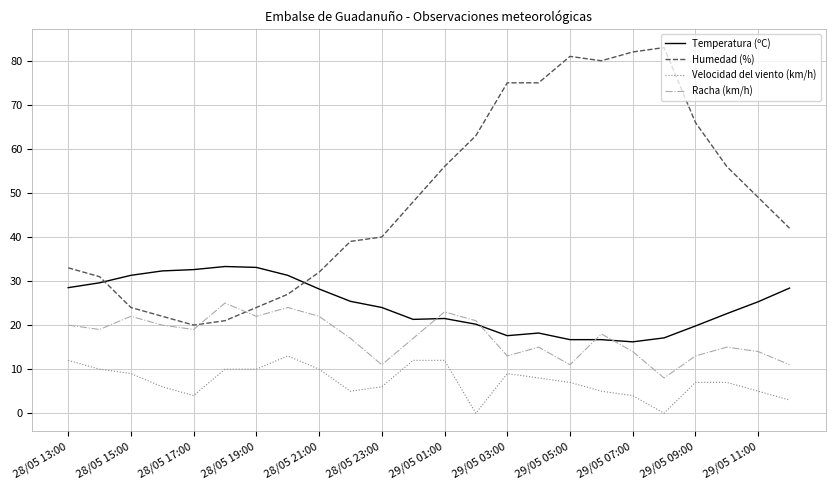

Which series has the largest range (max minus min)?

Humedad (%)